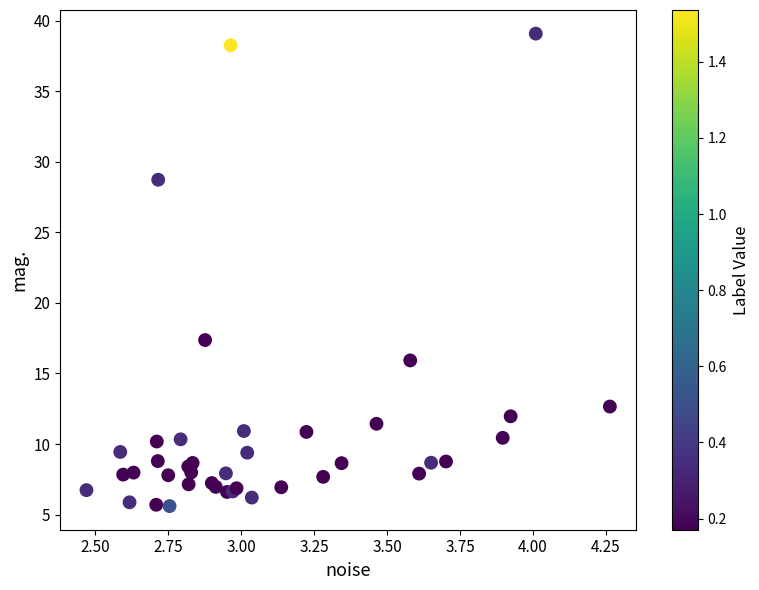

What Y value in the scatter plot is closest to 22?

17.4